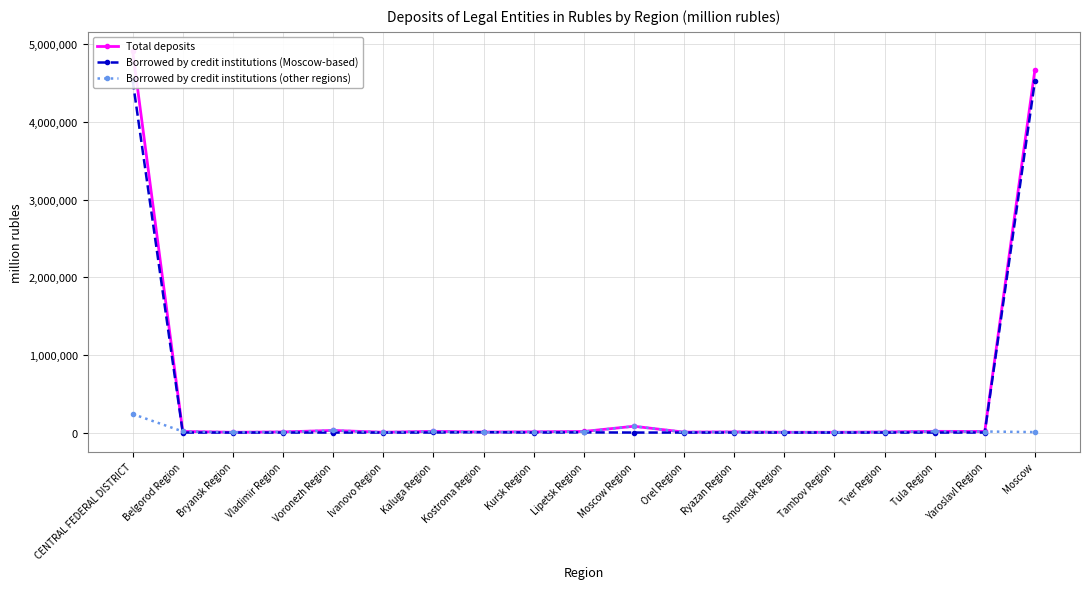

True or false: Borrowed by credit institutions (Moscow-based) and Borrowed by credit institutions (other regions) intersect in this chart.

True